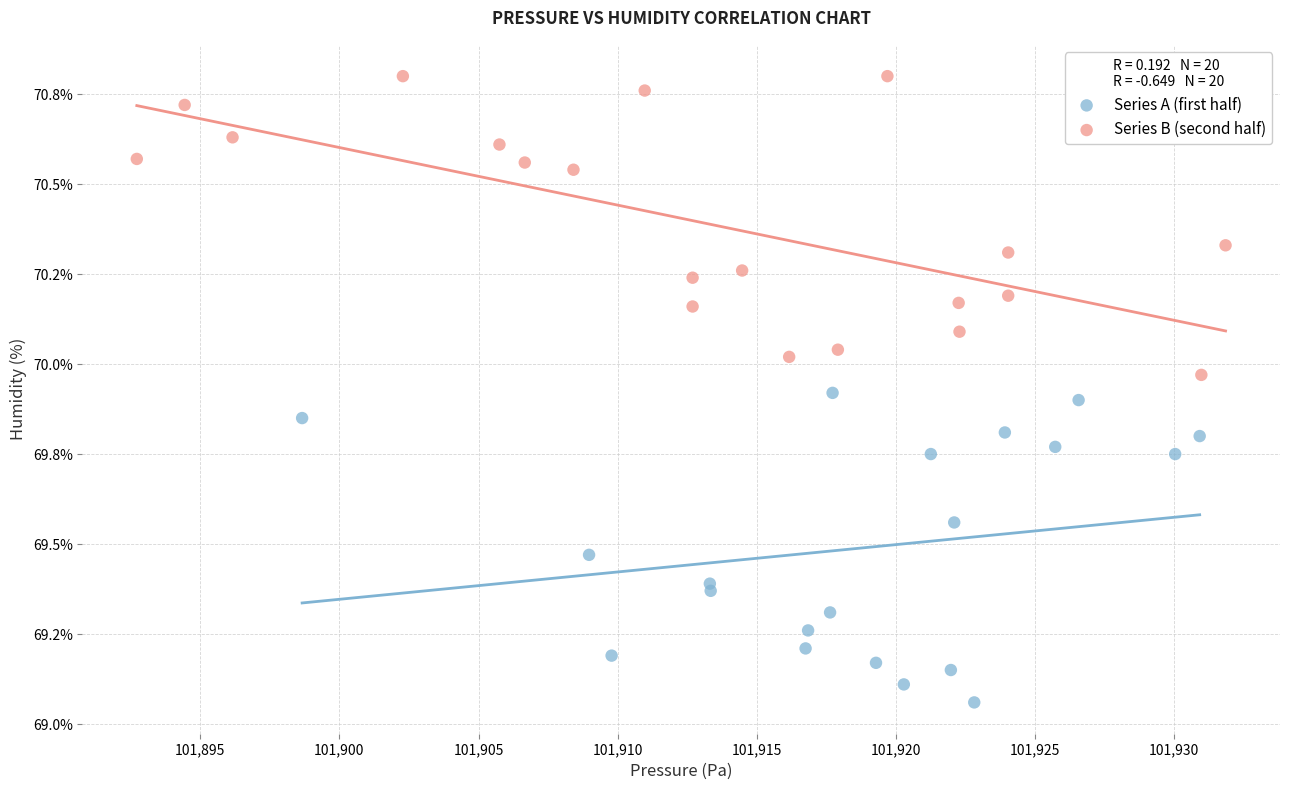

What are all the series names shown in the legend?

Series A (first half), Series B (second half)